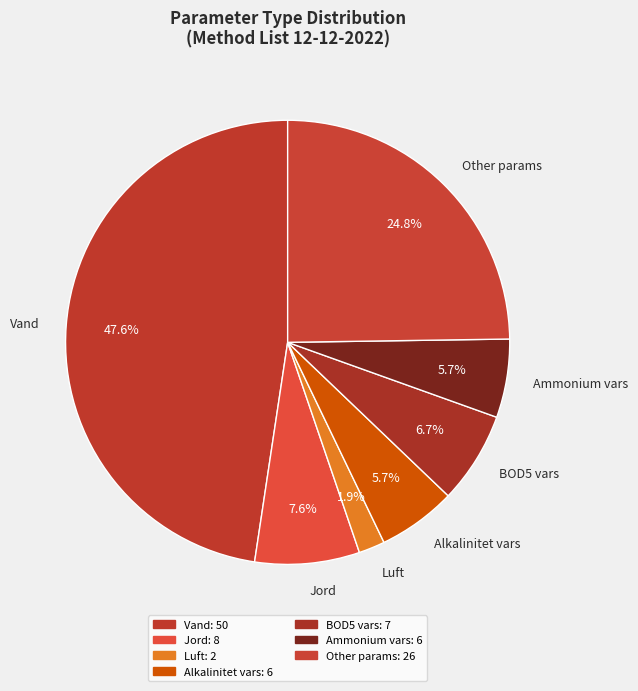

How many segments does this pie chart have?

7